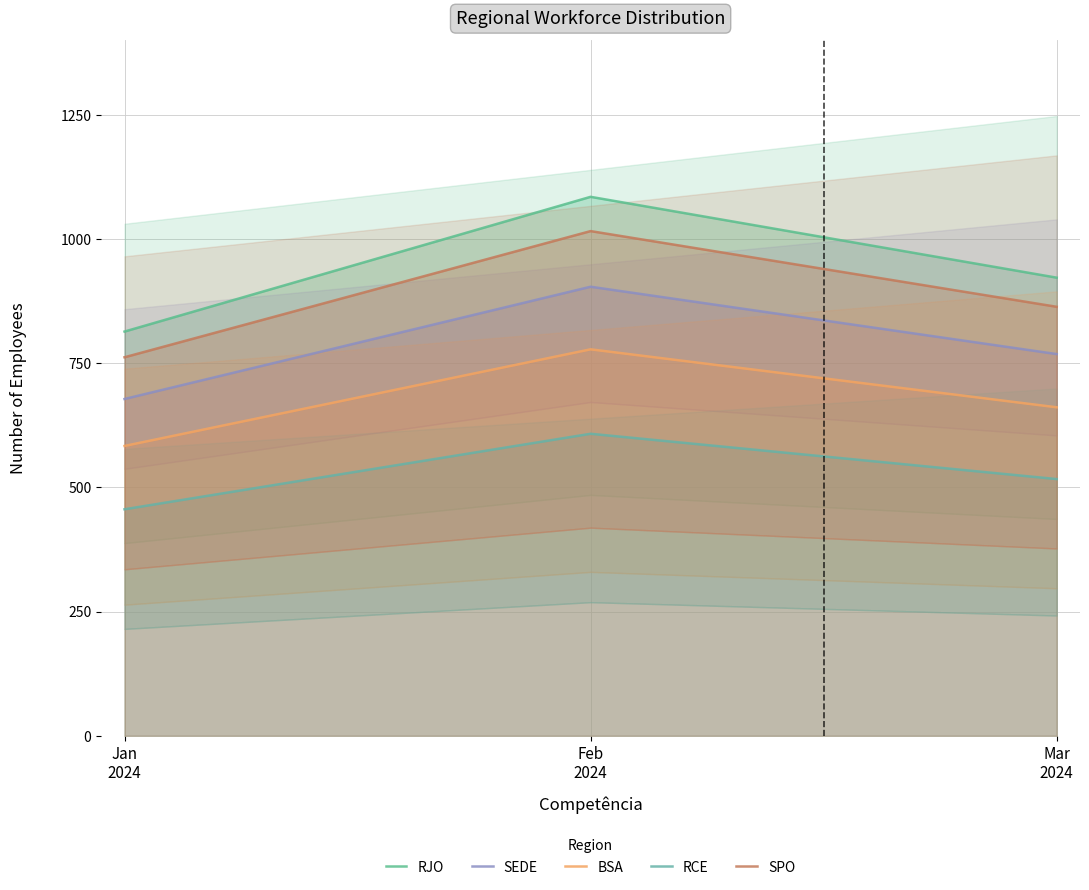

At which label is RCE closest to 532?

Mar
2024